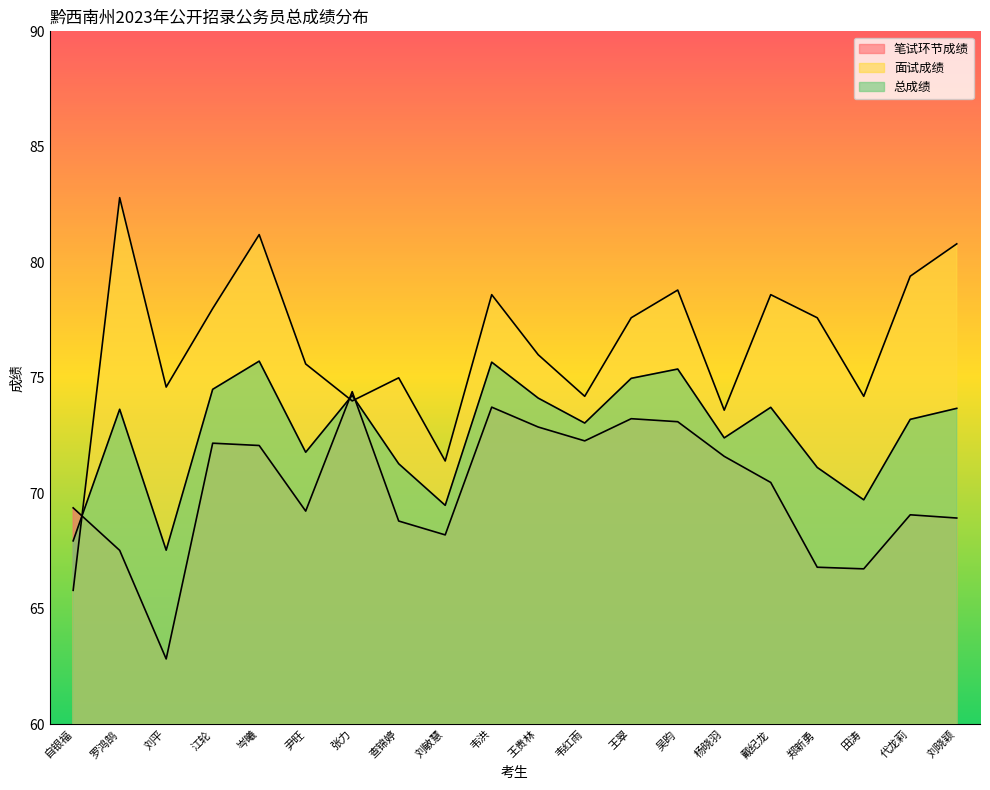

Rank the series by their maximum value, from highest to lowest.

面试成绩, 总成绩, 笔试环节成绩